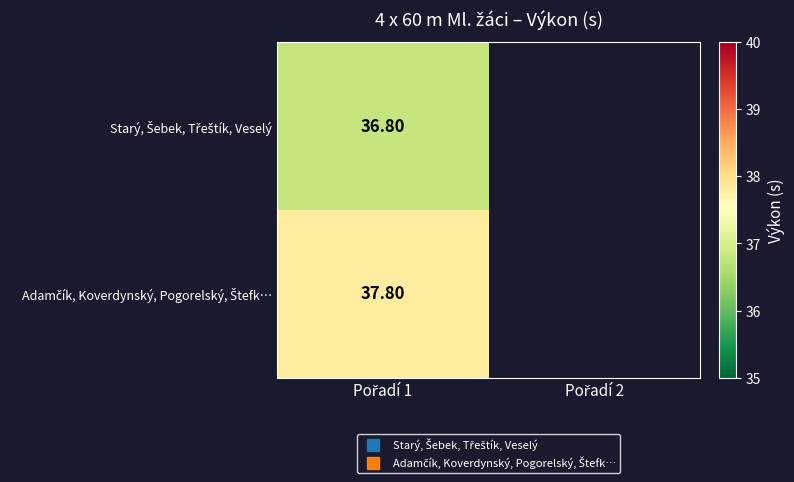

What is the spread (max minus min) of values at Pořadí 1?

1.0